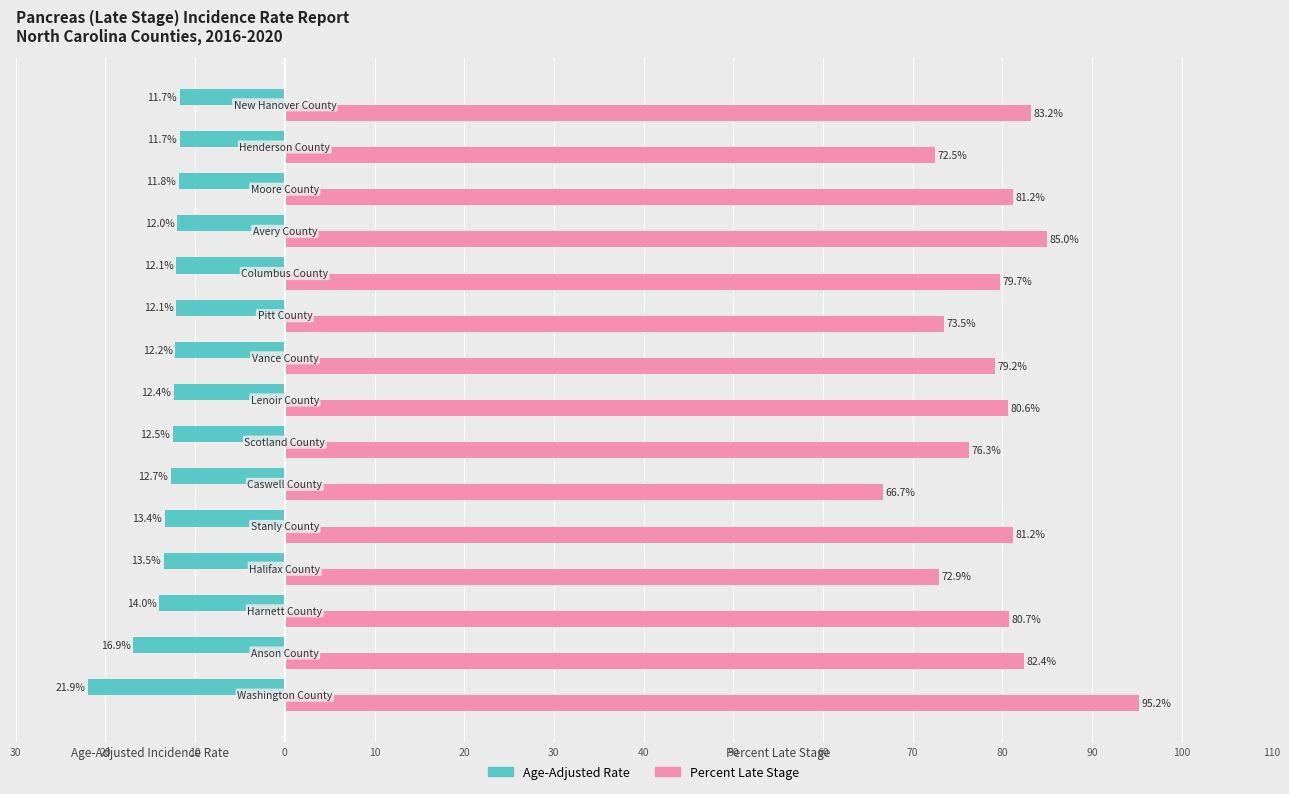

What are all the series names shown in the legend?

Age-Adjusted Rate, Percent Late Stage